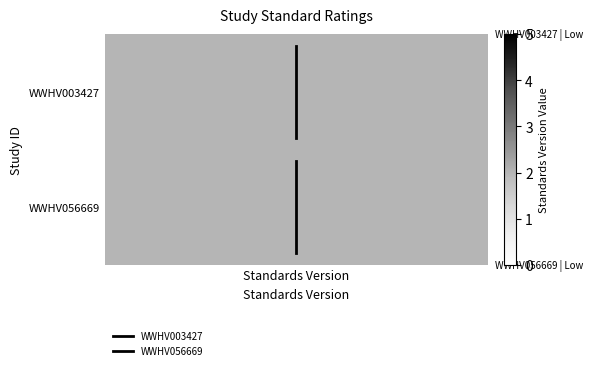

What is the difference between the highest and lowest values at Standards Version?

1.0